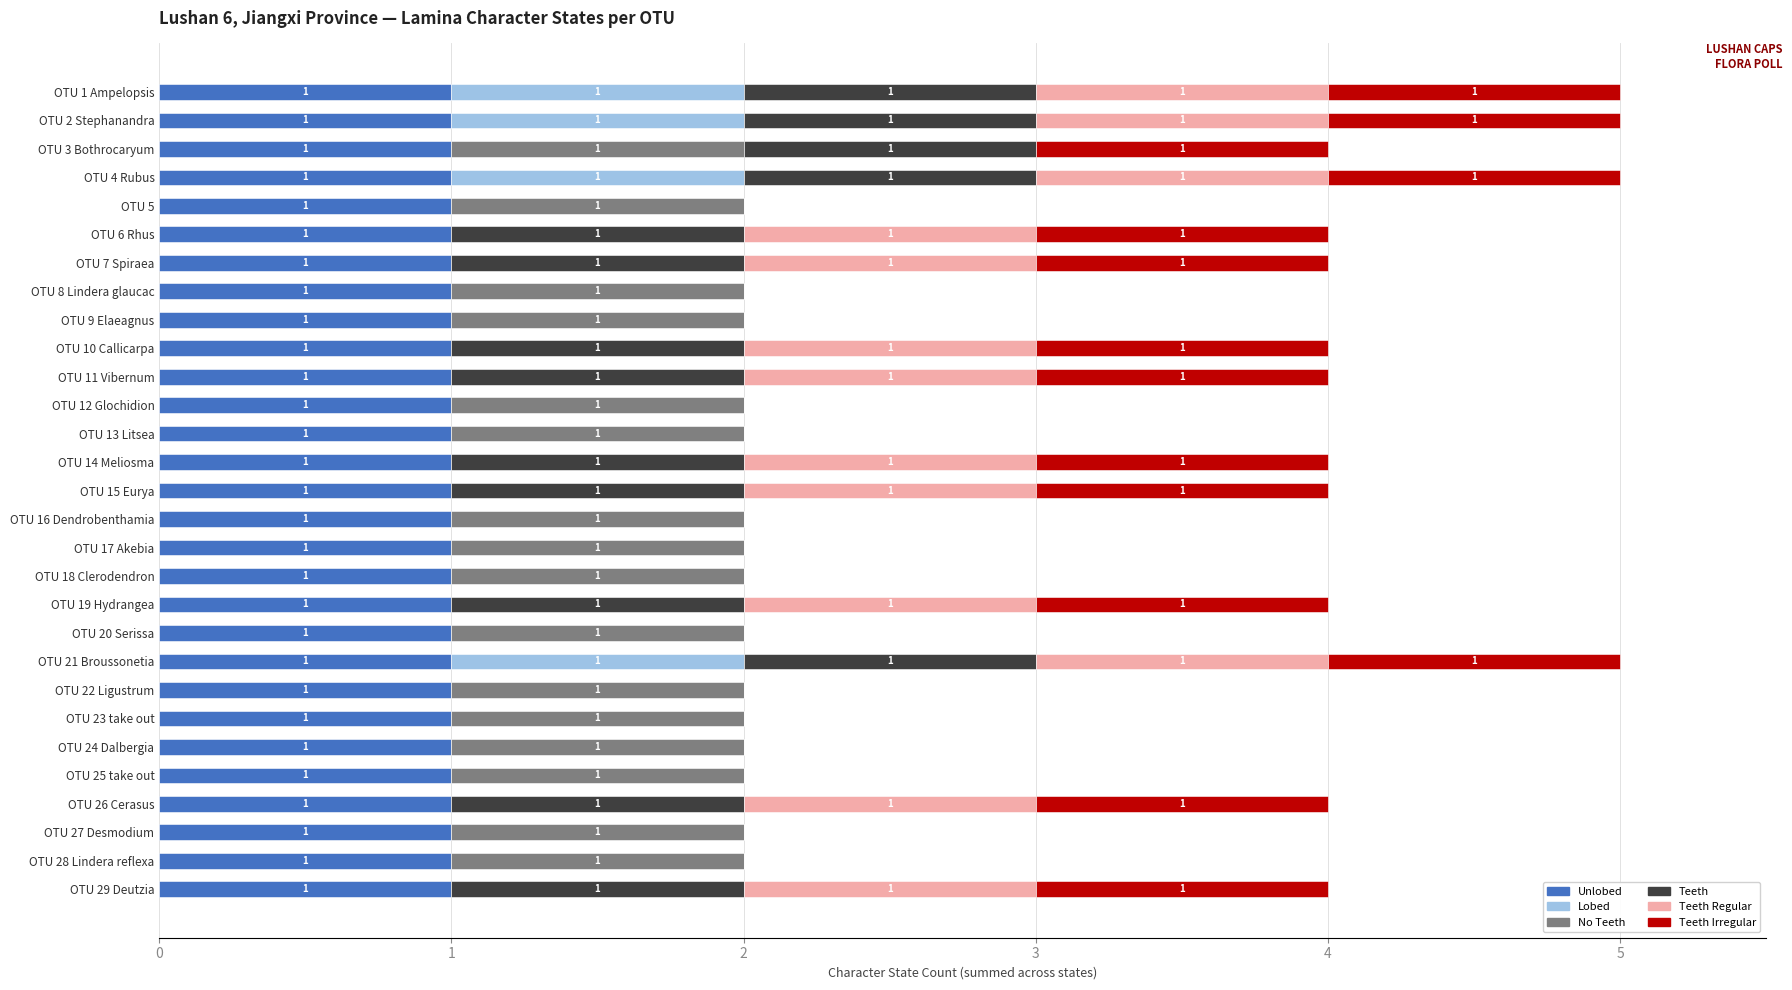

The Unlobed series shows 1 at OTU 28 Lindera reflexa. True or false?

True